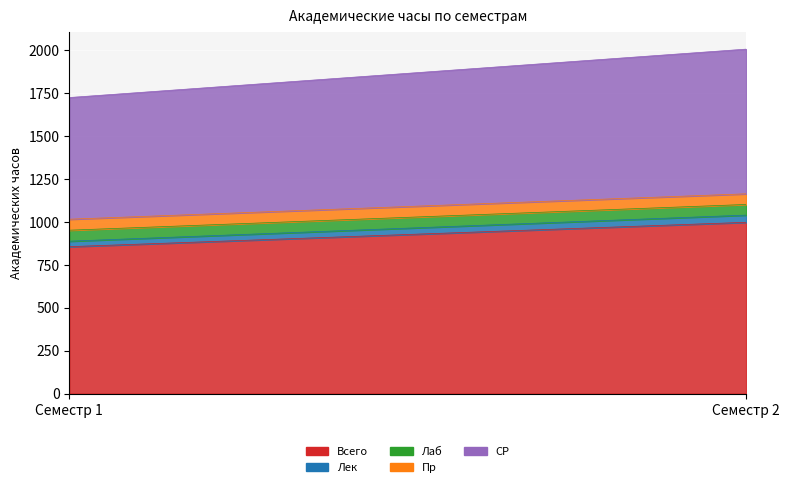

True or false: СР has a value of 843 at Семестр 2.

True